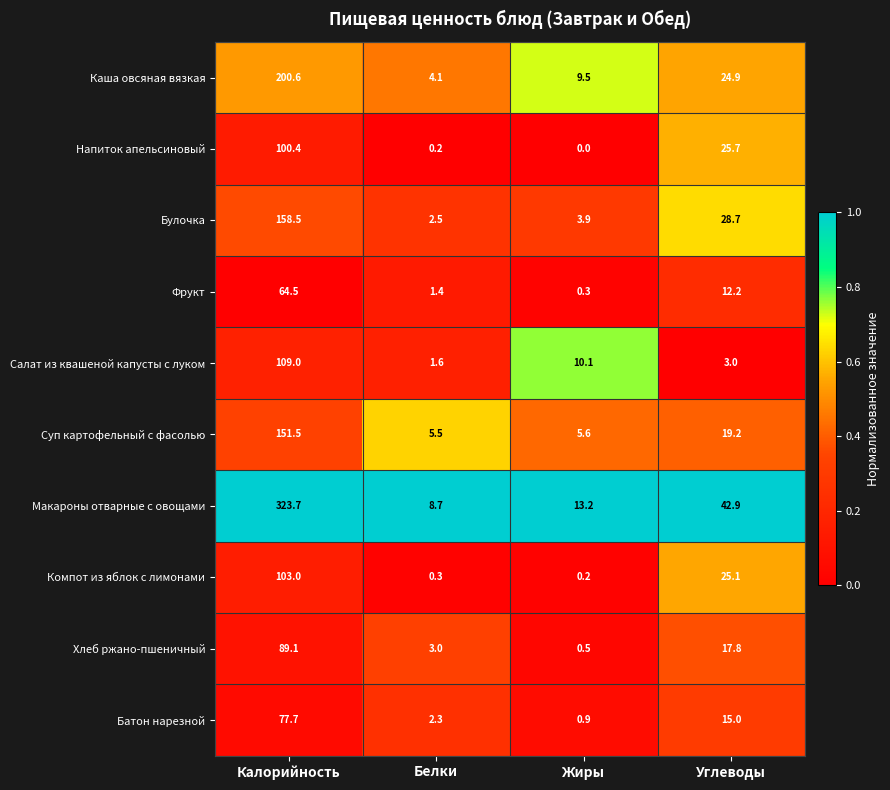

What is the total value across all series at Жиры?

44.2